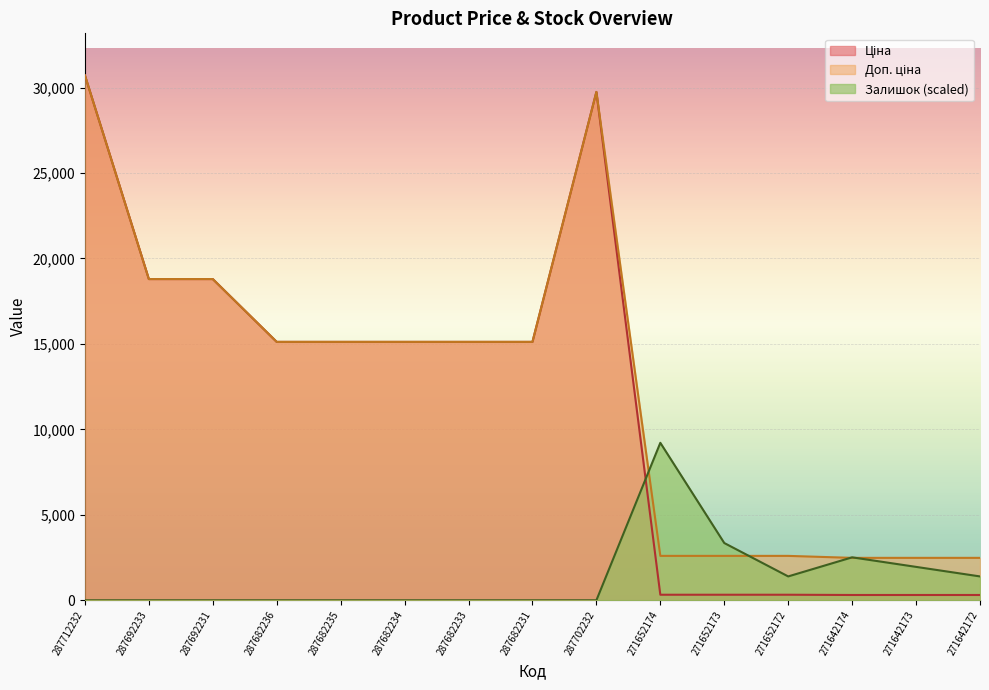

True or false: Доп. ціна has a value of 31768.4 at 287692233.

False